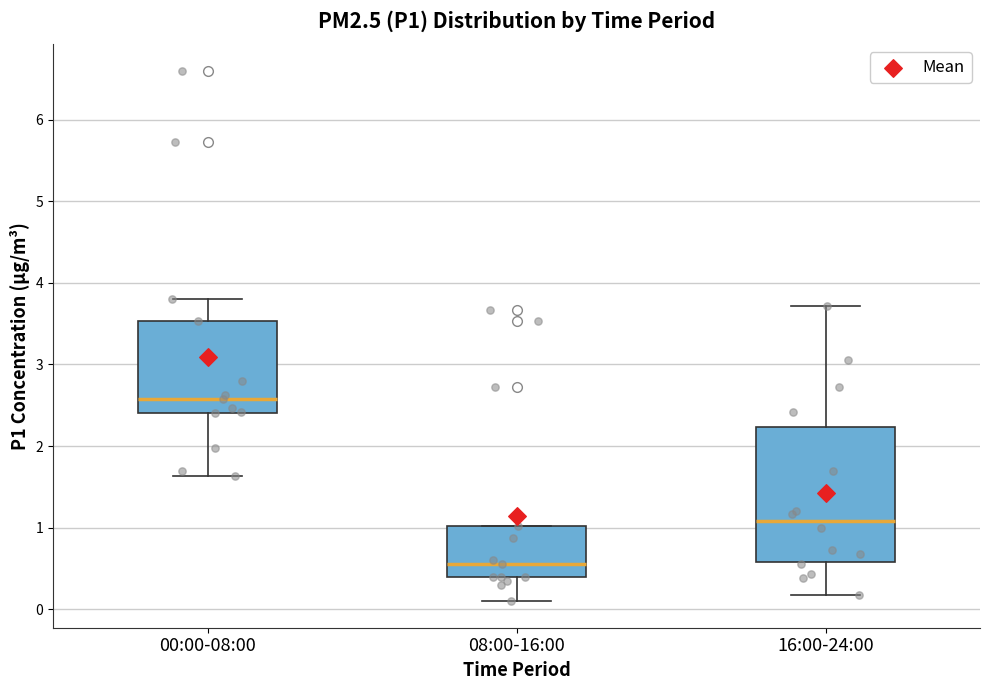

Reading left to right, read every box against the y-axis: the position of its median line, the range the box covers, and the ends of its whiskers. The values are not printed on the chart, so give them approximately, as read against the axis.

00:00-08:00: median 2.6, box 2.4 to 3.5, whiskers 1.6 to 3.8
08:00-16:00: median 0.6, box 0.4 to 1.0, whiskers 0.1 to 1.0
16:00-24:00: median 1.1, box 0.6 to 2.2, whiskers 0.2 to 3.7